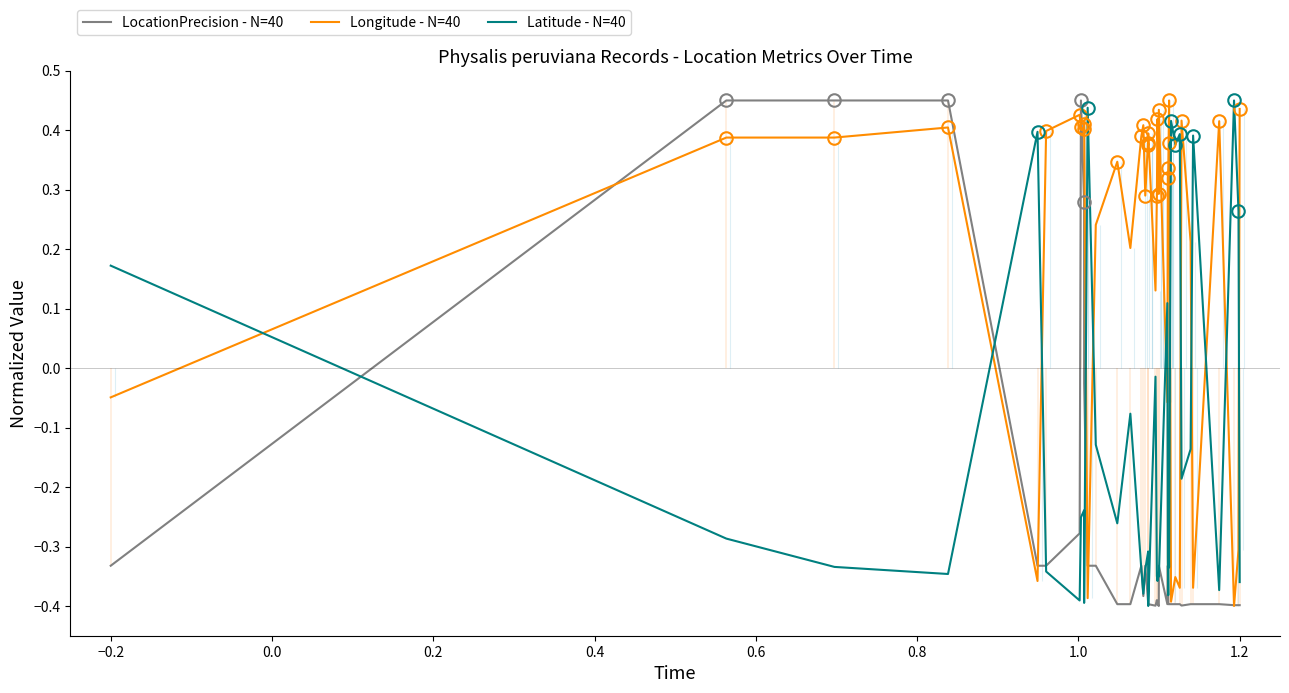

How many data points in Latitude - N=40 are above 0?

10